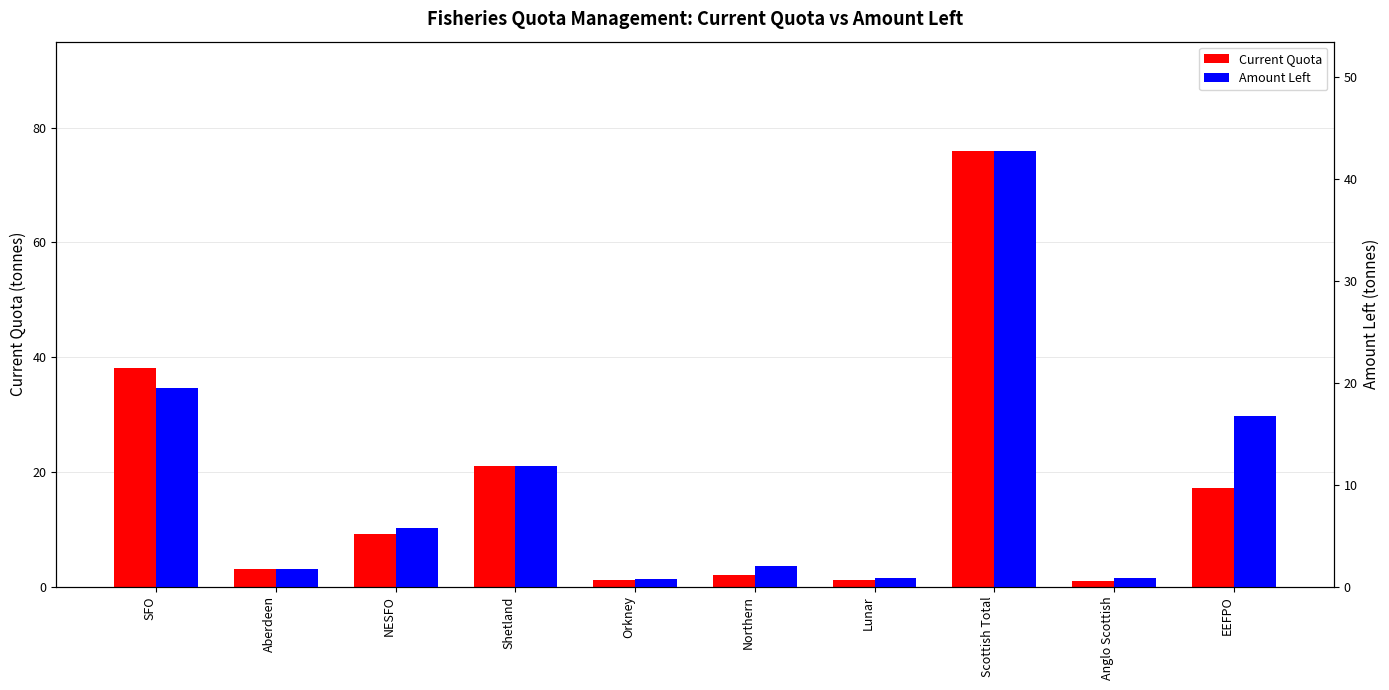

List the labels in order of Current Quota value, smallest first.

Anglo Scottish, Orkney, Lunar, Northern, Aberdeen, NESFO, EEFPO, Shetland, SFO, Scottish Total